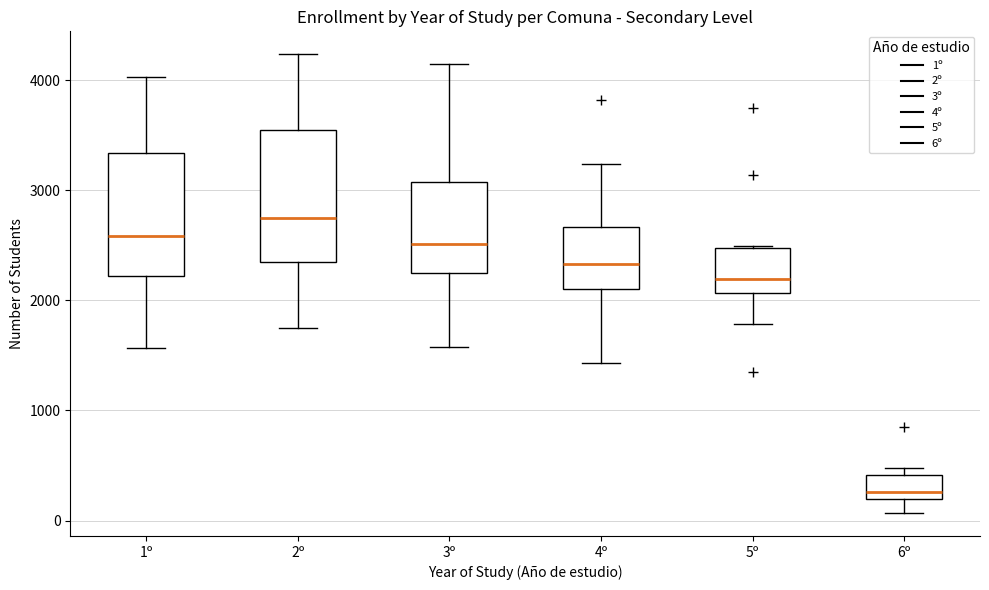

Where is the upper edge of the box for 6º on the y-axis? The values are not printed on the chart, so give them approximately, as read against the axis.

400